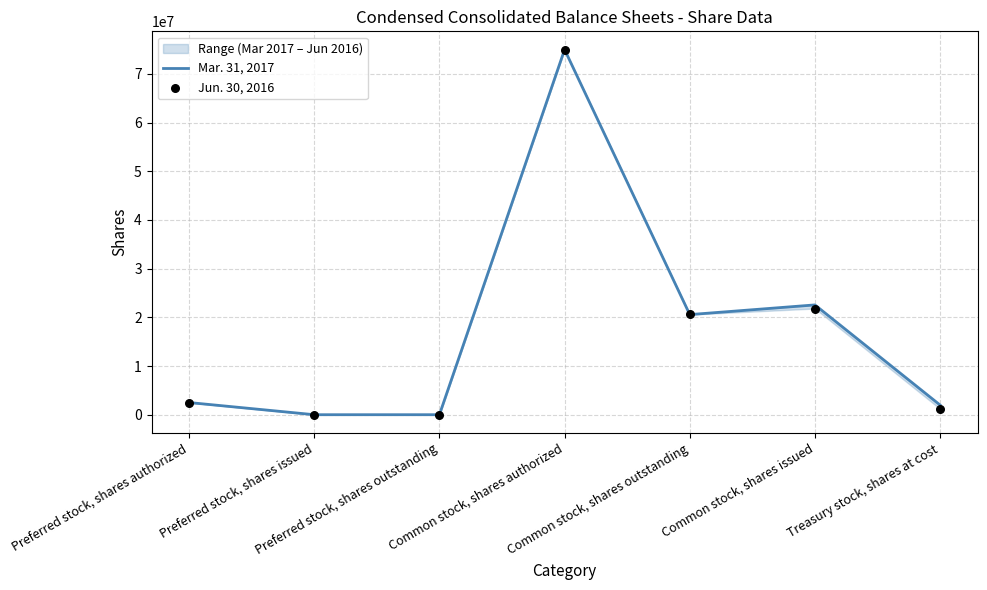

Which series reaches the minimum Y coordinate?

Mar. 31, 2017